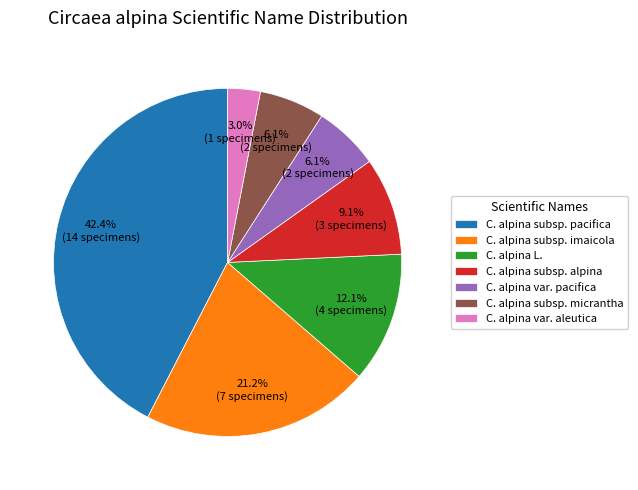

To the nearest percent, what is the average slice percentage?

14%